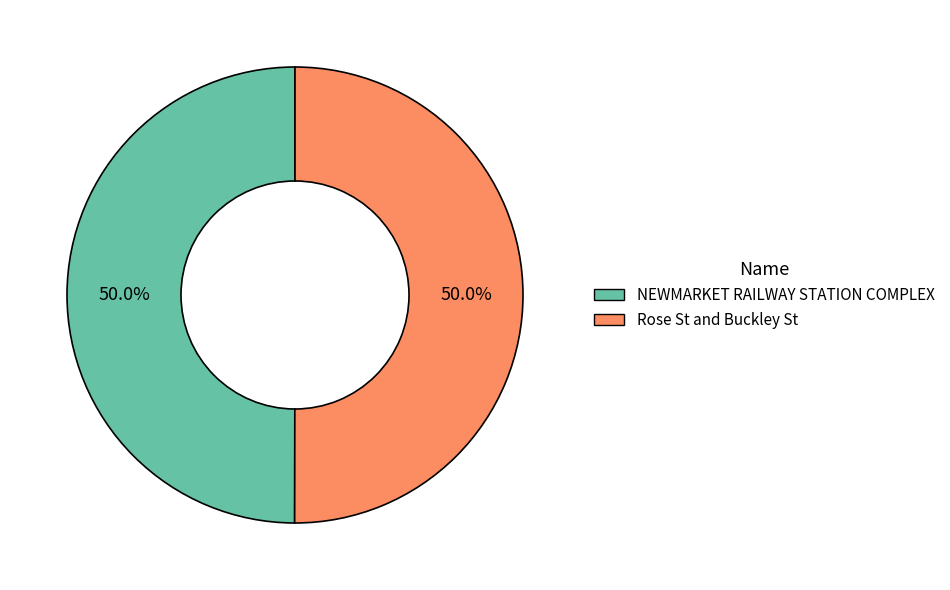

Approximately how many times larger is the value at NEWMARKET RAILWAY STATION COMPLEX compared to Rose St and Buckley St?

1.0